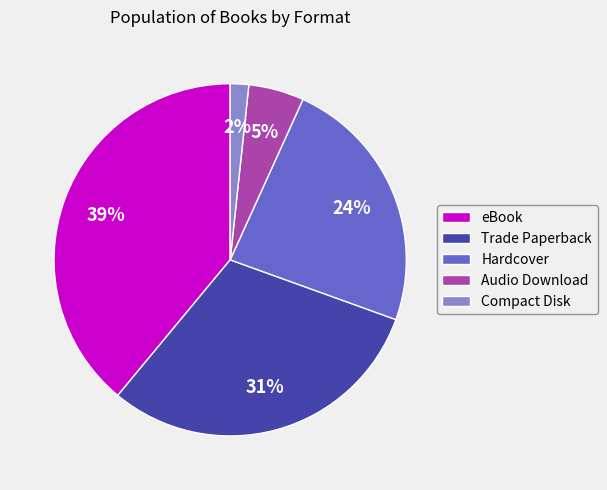

Is the sum of Hardcover and eBook greater than half?

Yes